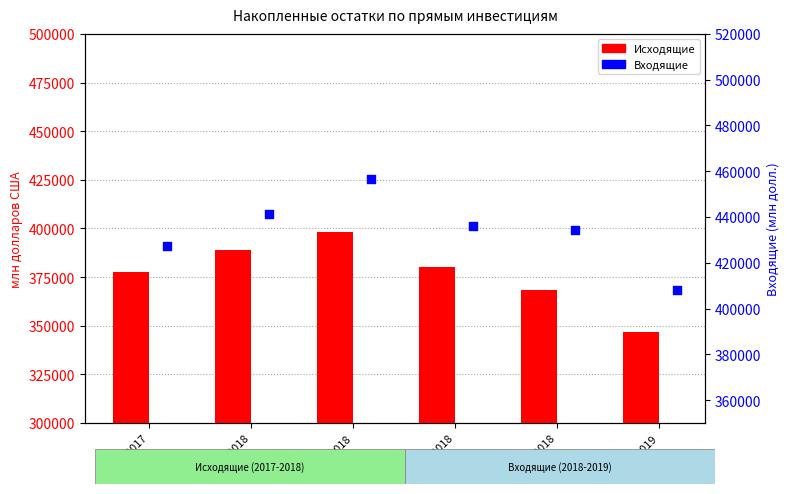

What are all the series names shown in the legend?

Исходящие, Входящие